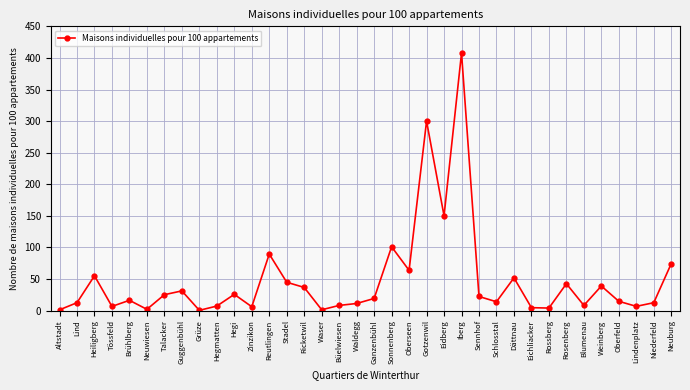

What is the maximum value shown in the chart?

407.7